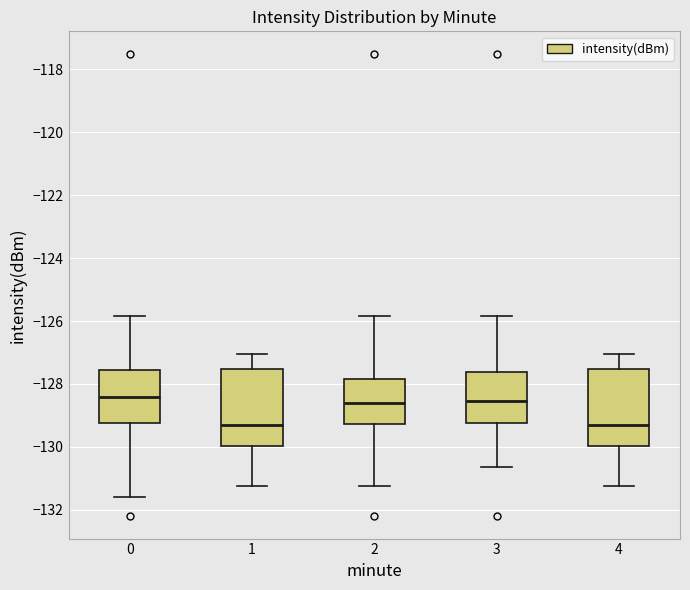

Where is the upper edge of the box at x = 0 on the y-axis? The values are not printed on the chart, so give them approximately, as read against the axis.

-127.6